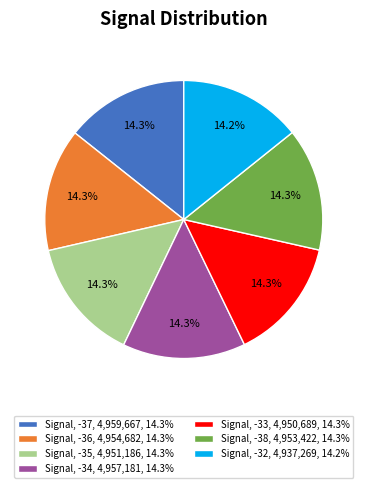

Is there a majority slice in this chart?

No